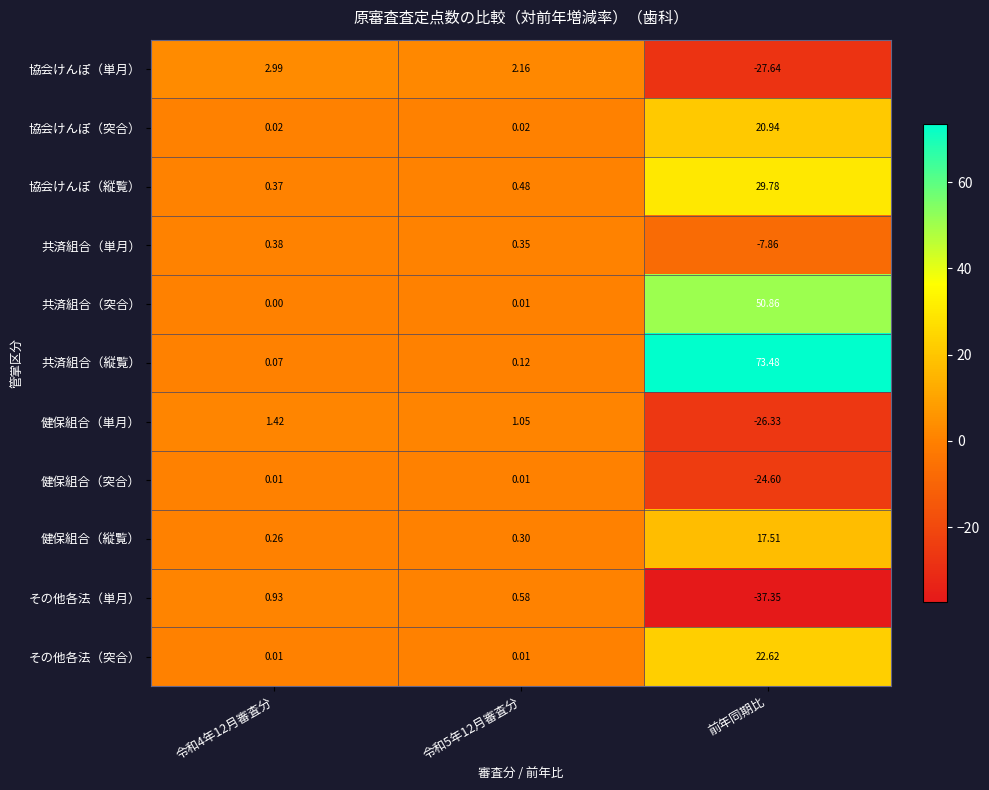

Which series has the largest total across all categories?

共済組合（縦覧）